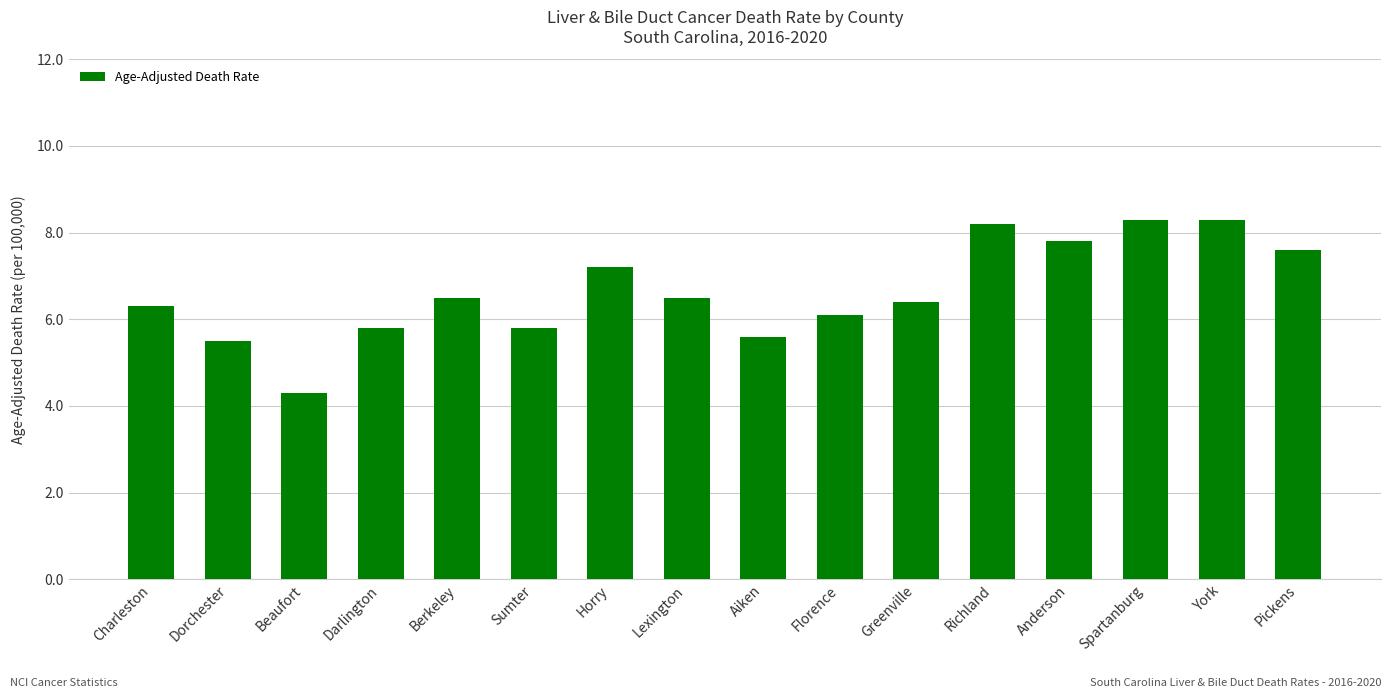

Count the number of categories in the chart.

16